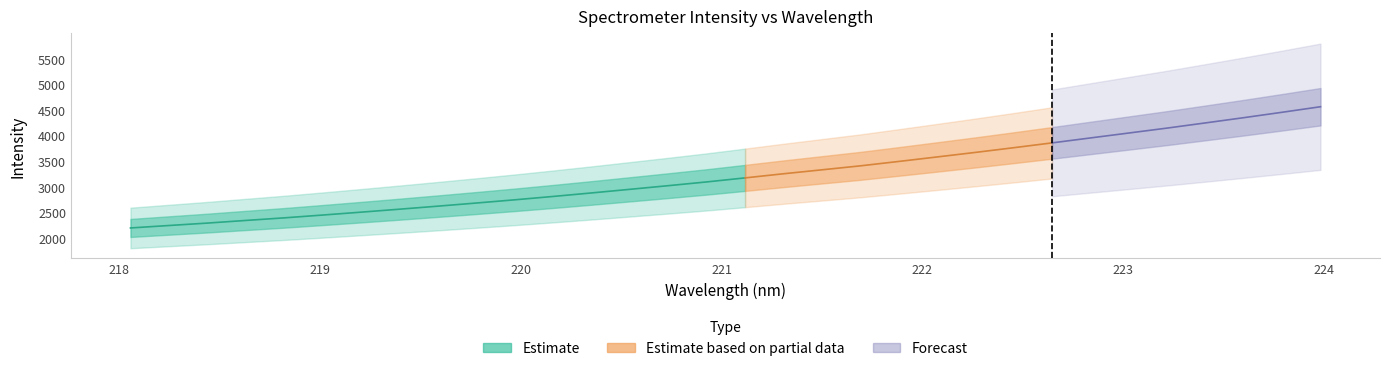

What is the label of the 11th point from the right?

222.0721